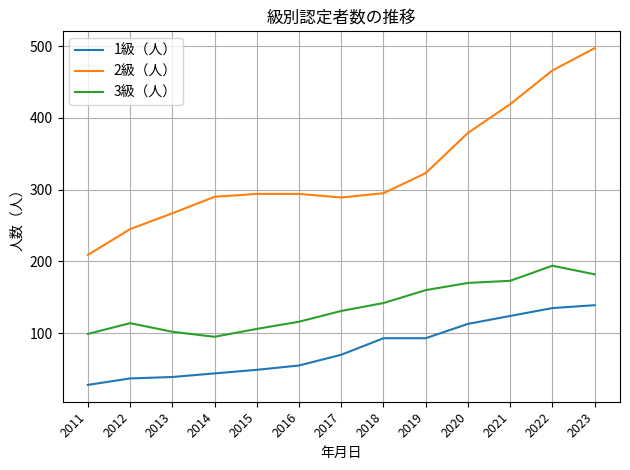

At 2022, list the series in order from smallest to largest.

1級（人）, 3級（人）, 2級（人）